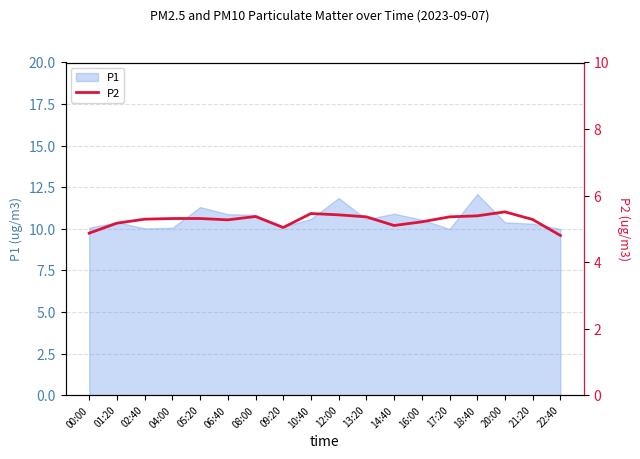

What is the sum of all values?

94.5